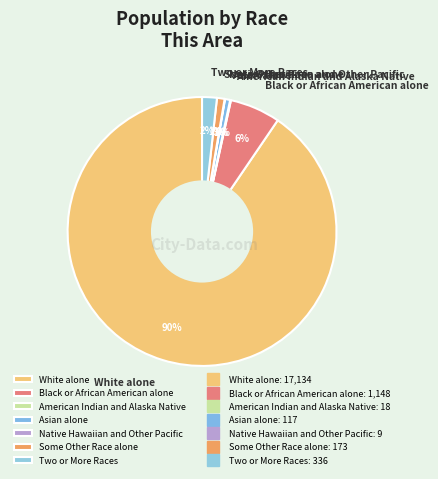

To the nearest percent, what is the combined percentage of Some Other Race alone and Asian alone?

2%